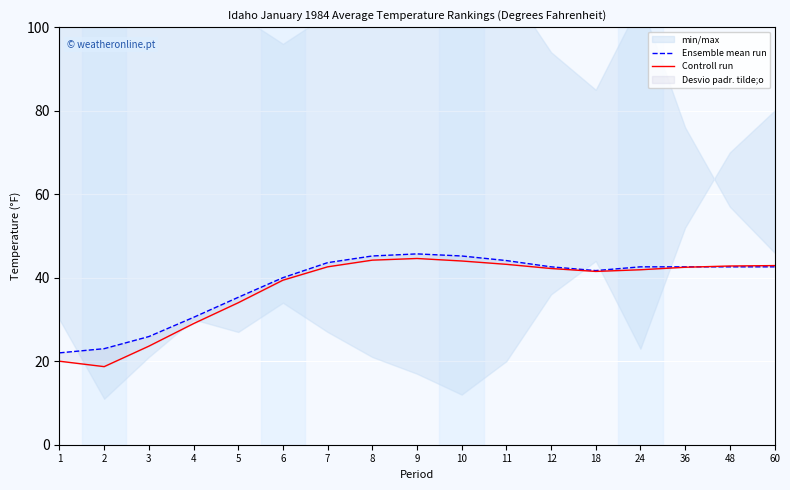

The value of Ensemble mean run at 12 is 42.6. True or false?

True